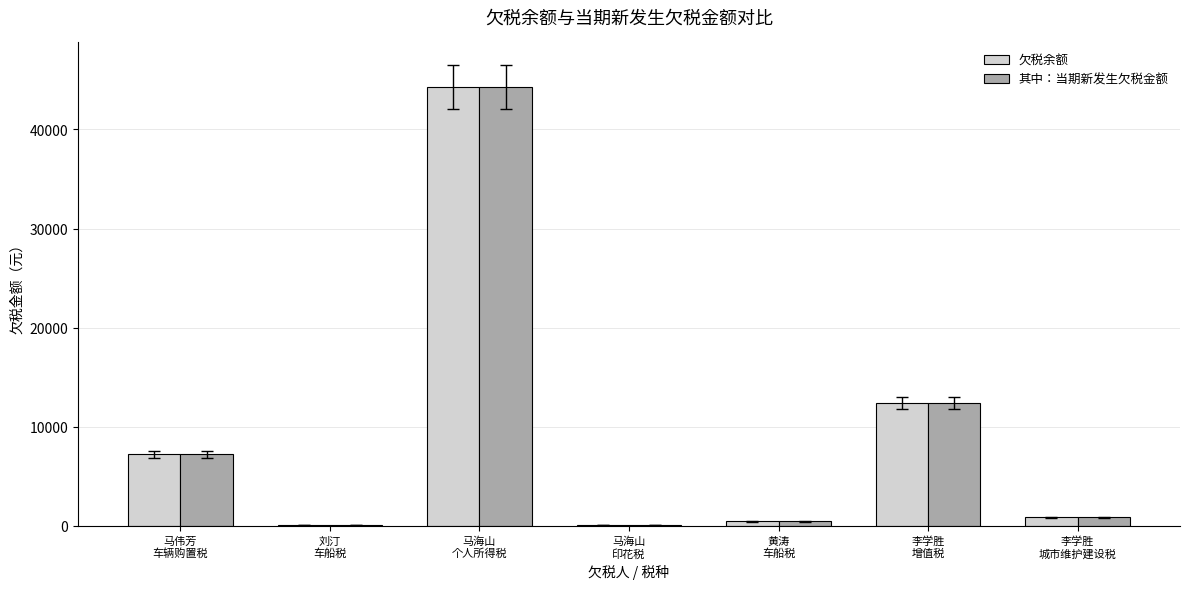

What is the highest value of the 欠税余额 series?

44248.2